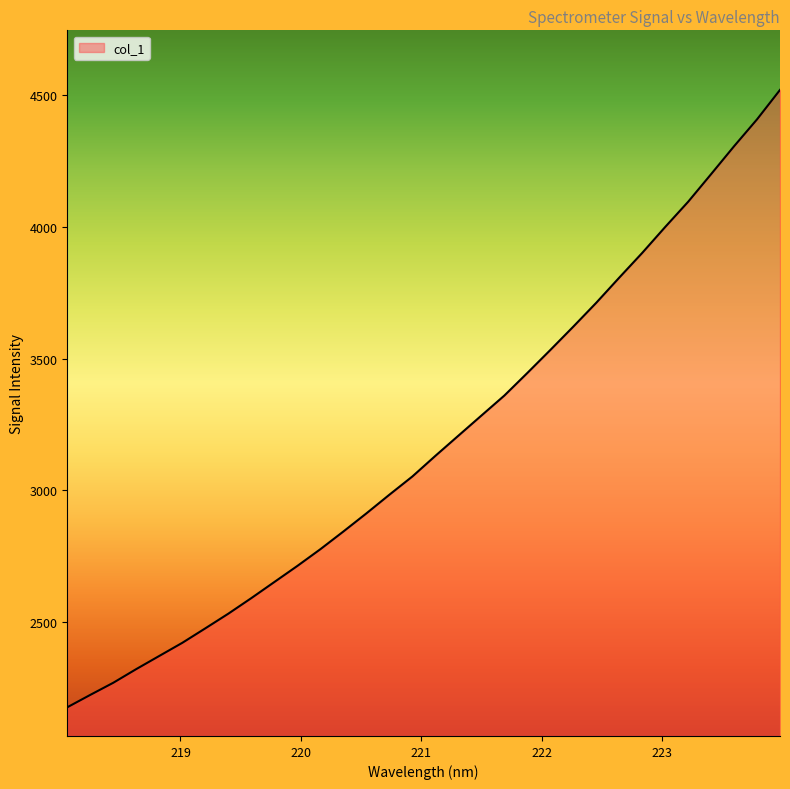

What is the difference between the maximum and minimum values?

2342.3